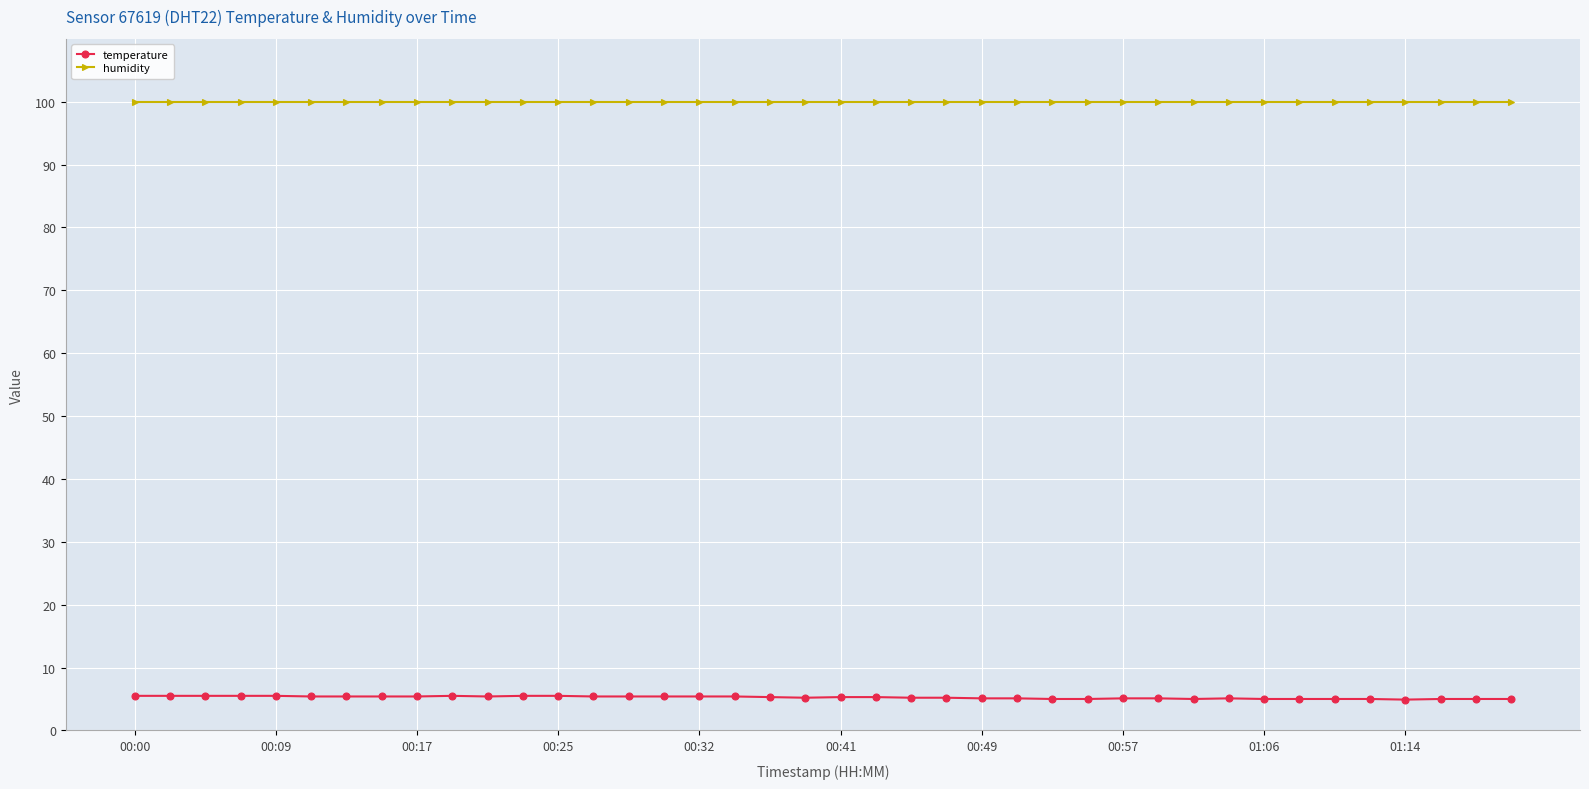

What is the lowest value of the humidity series?

99.9